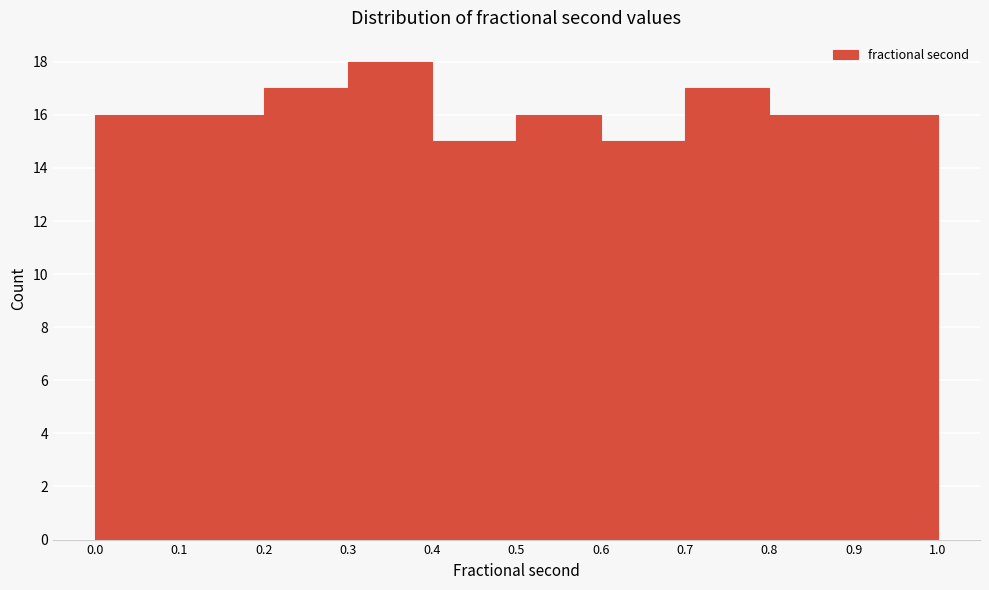

Reading left to right, transcribe this chart: for each bar, give the range it covers on the x-axis and its height. The values are not printed on the chart, so give them approximately, as read against the axis.

0.0 to 0.1: 16
0.1 to 0.2: 16
0.2 to 0.3: 17
0.3 to 0.4: 18
0.4 to 0.5: 15
0.5 to 0.6: 16
0.6 to 0.7: 15
0.7 to 0.8: 17
0.8 to 0.9: 16
0.9 to 1.0: 16